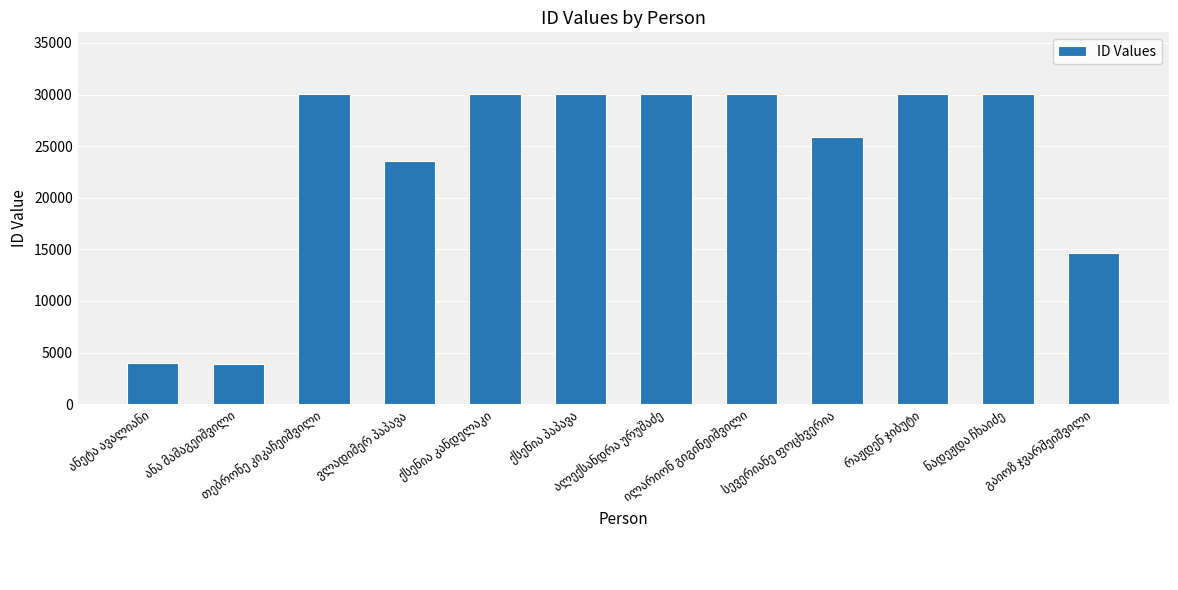

What is the average value?

23518